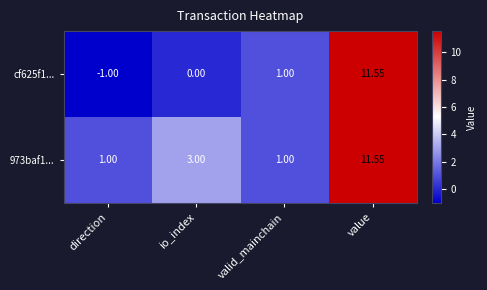

Rank the categories by cf625f1... value from highest to lowest.

value, valid_mainchain, io_index, direction